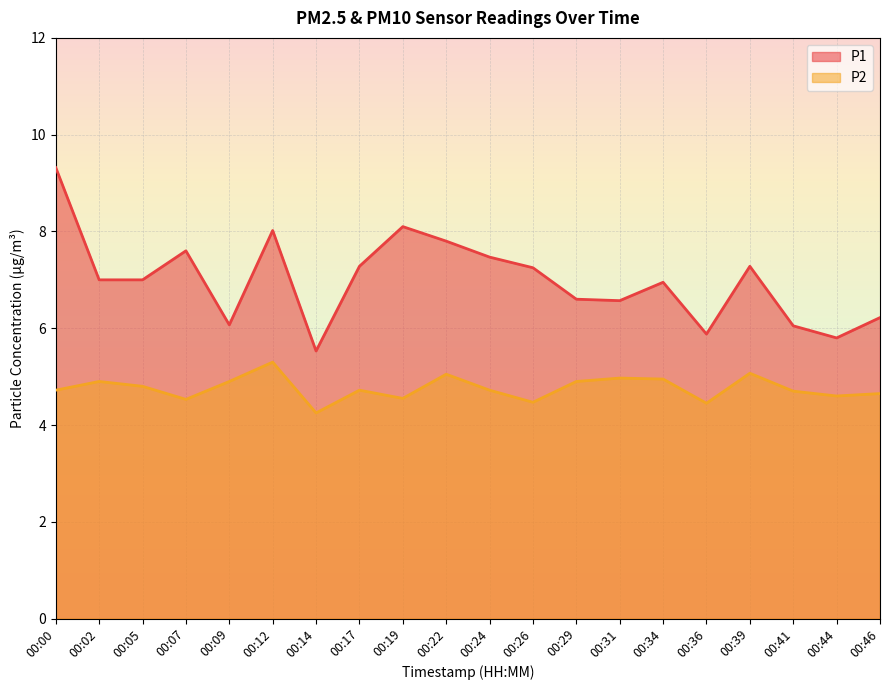

True or false: P2 and P1 intersect in this chart.

False